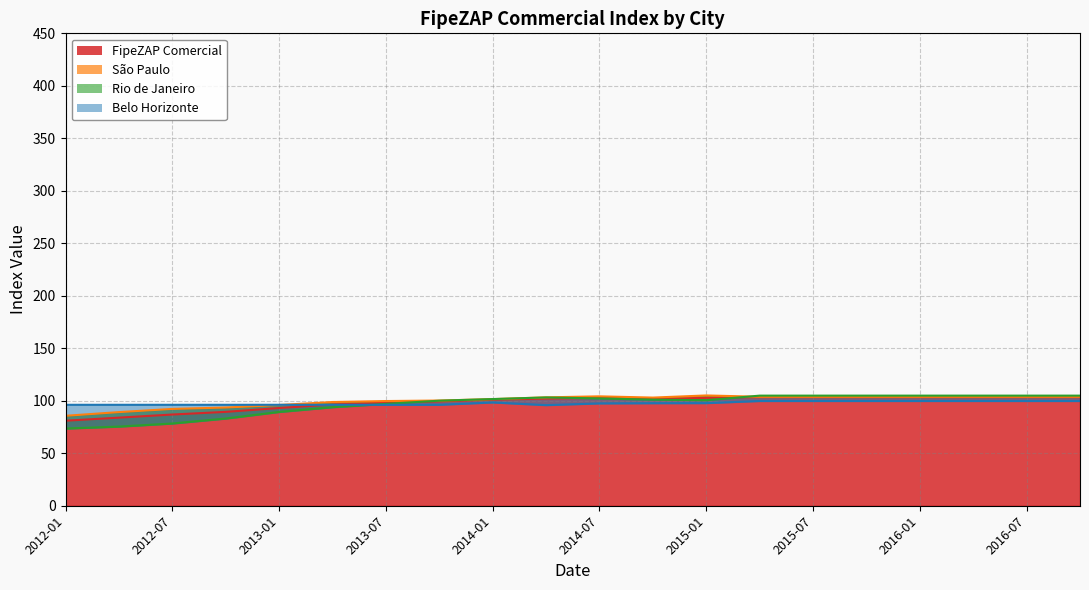

In Belo Horizonte, how many points are higher than both neighbors (excluding endpoints)?

1